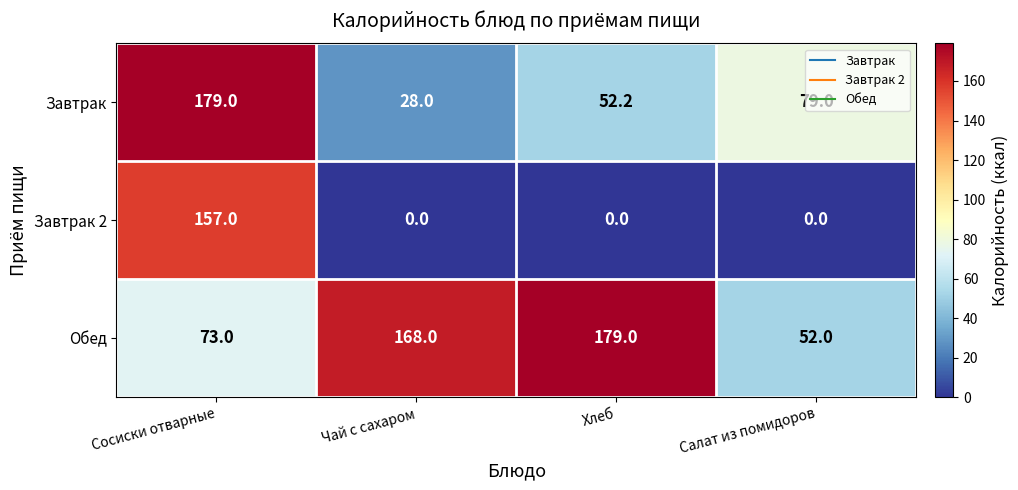

What is the maximum value shown in the chart?

179.0